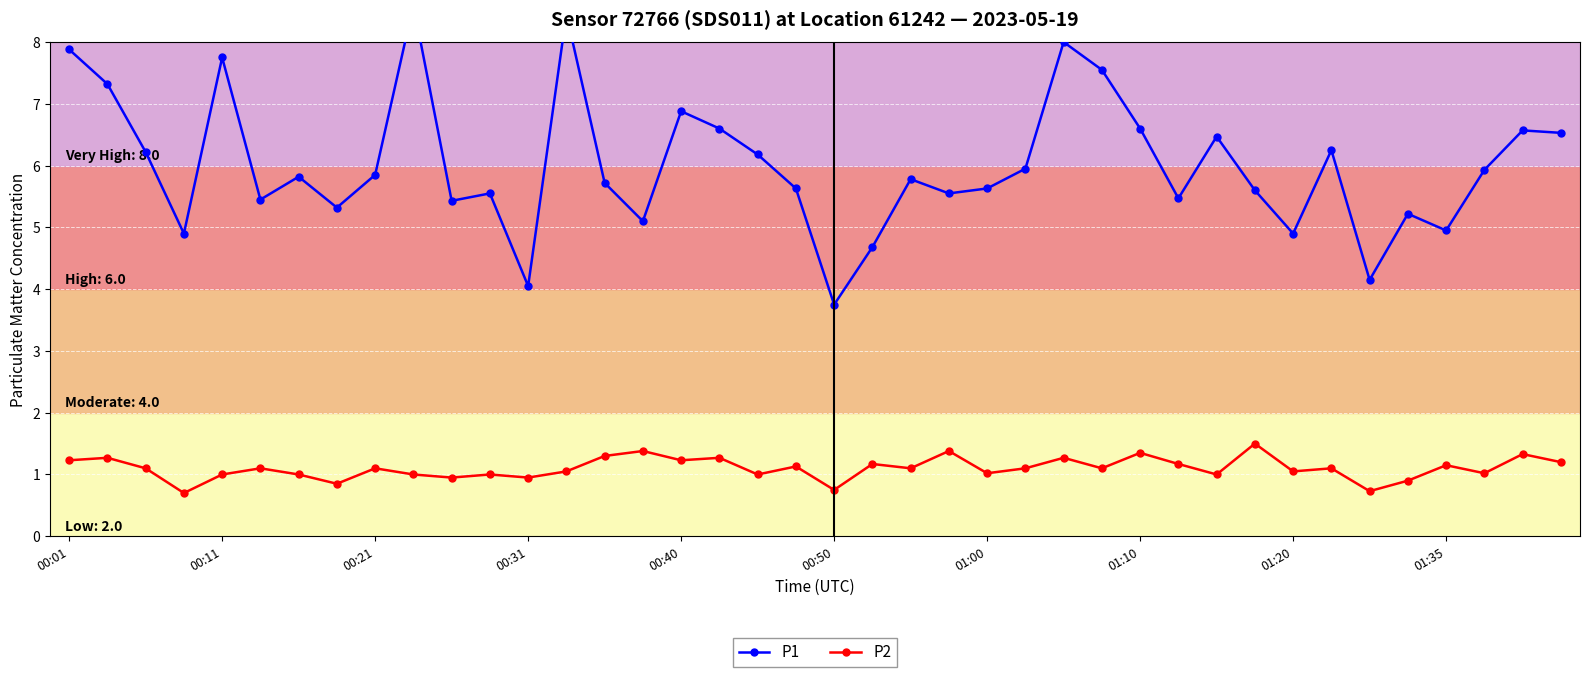

Where does the P1 series first go above 5?

00:01